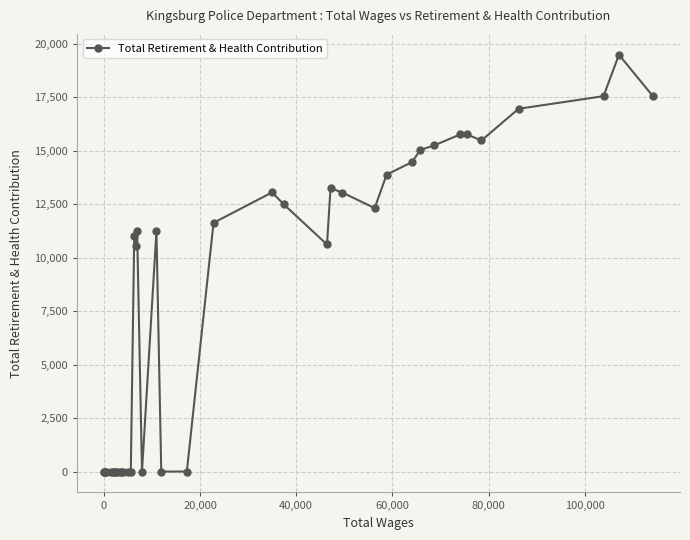

What is the difference between the second highest and second lowest values?

17568